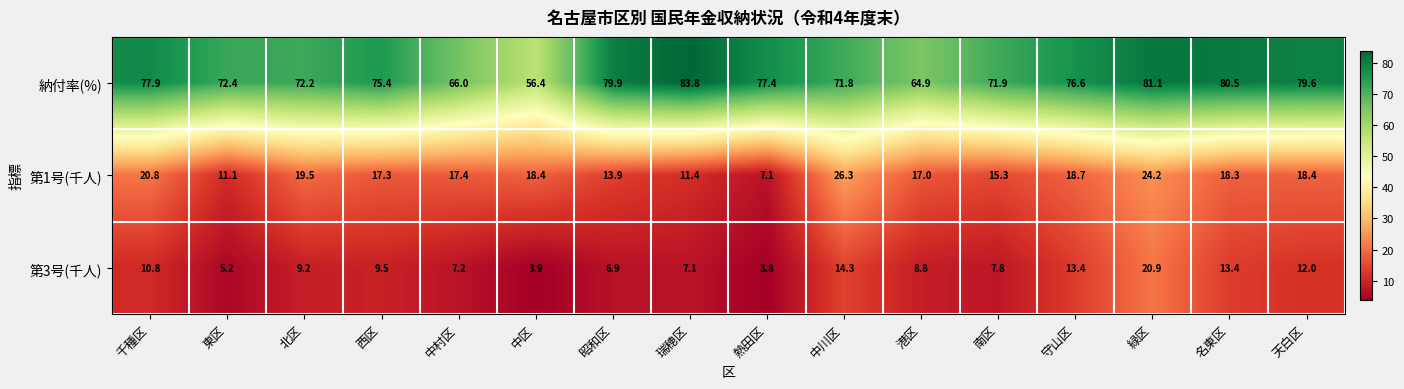

Is it true that 納付率(%) equals 37.8 at 北区?

False